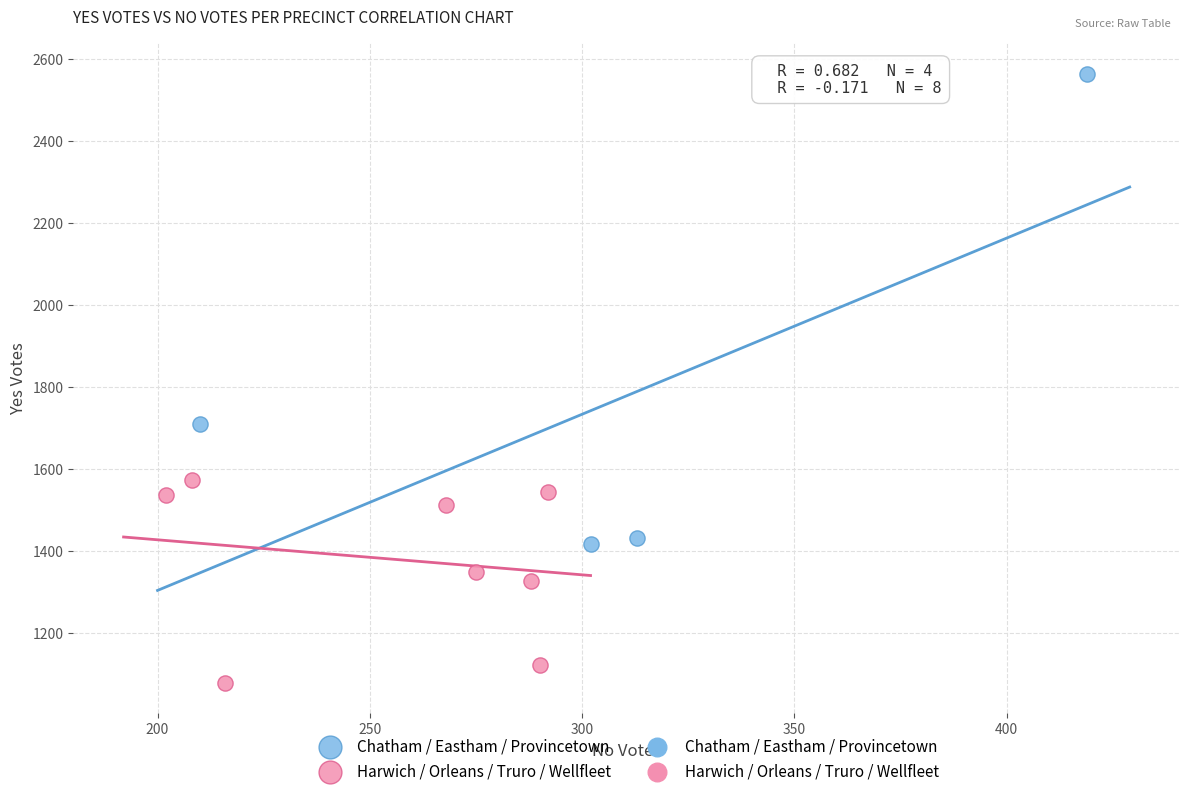

Which series contains the highest Y value?

Chatham / Eastham / Provincetown